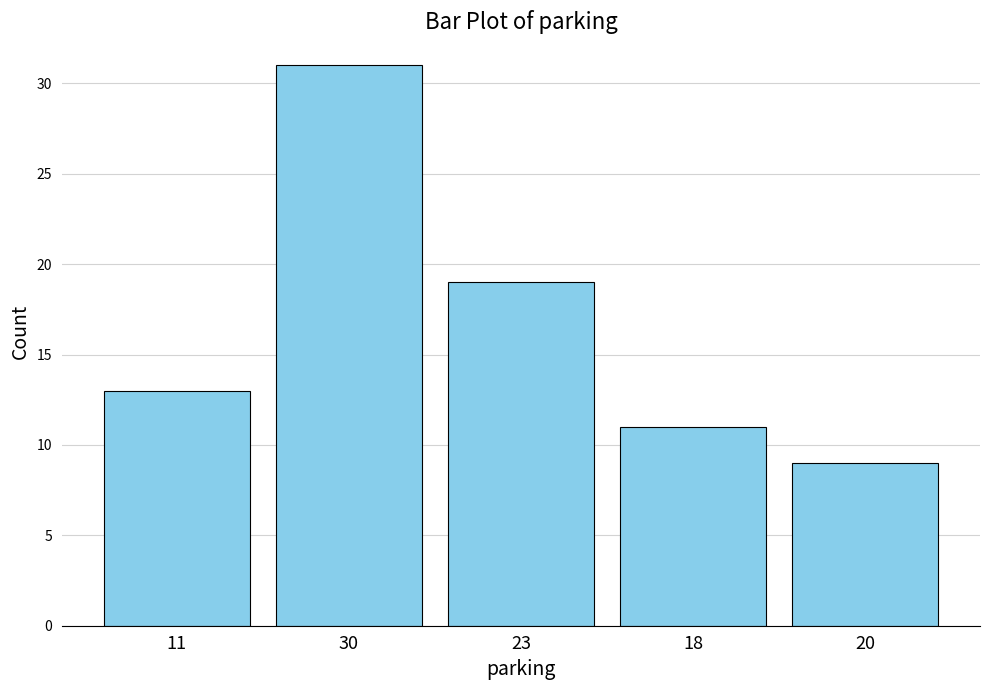

What is the value of the 5th bar from the left?

9